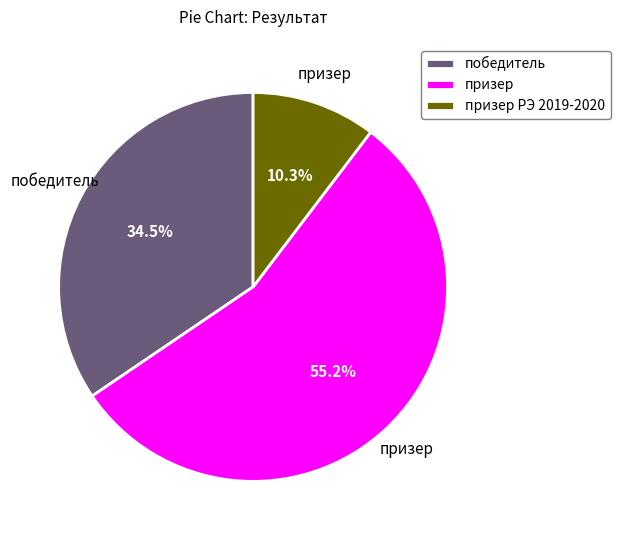

To the nearest percent, what is the difference between the largest and smallest slice percentages?

45%